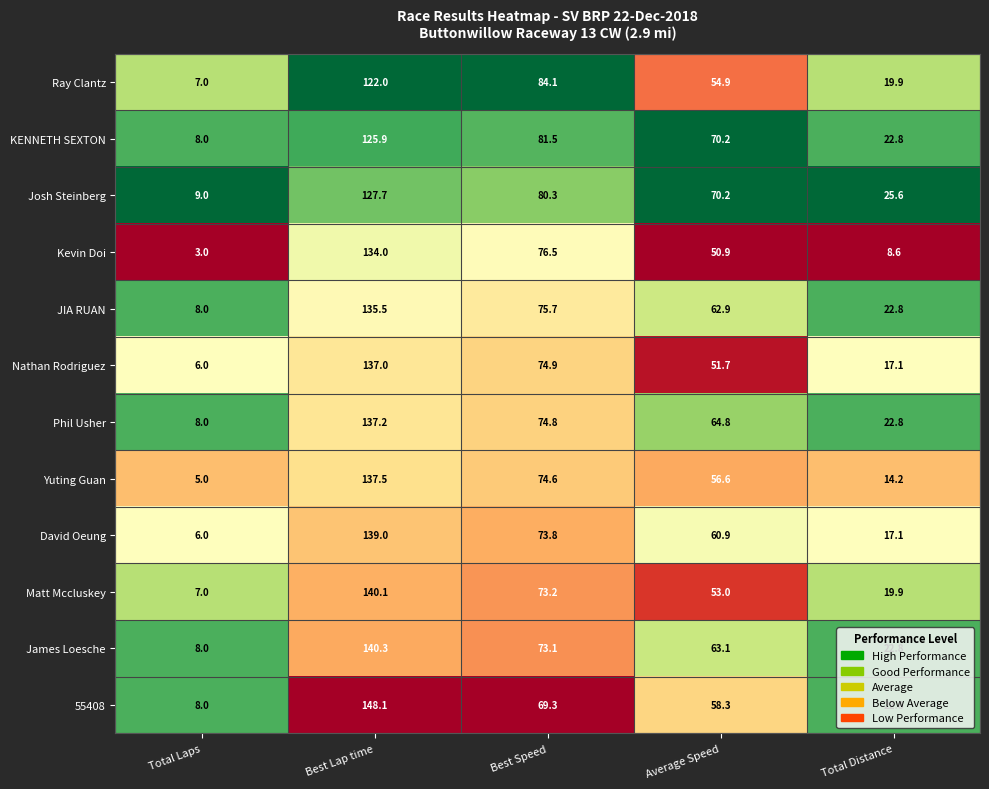

What is the sum of the Nathan Rodriguez values at Total Distance and Average Speed?

68.8